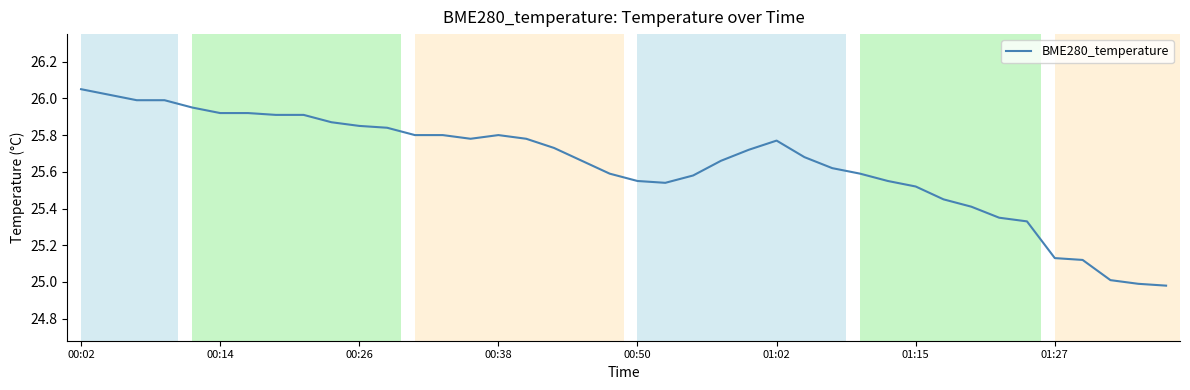

What is the difference between the maximum and minimum values?

1.1